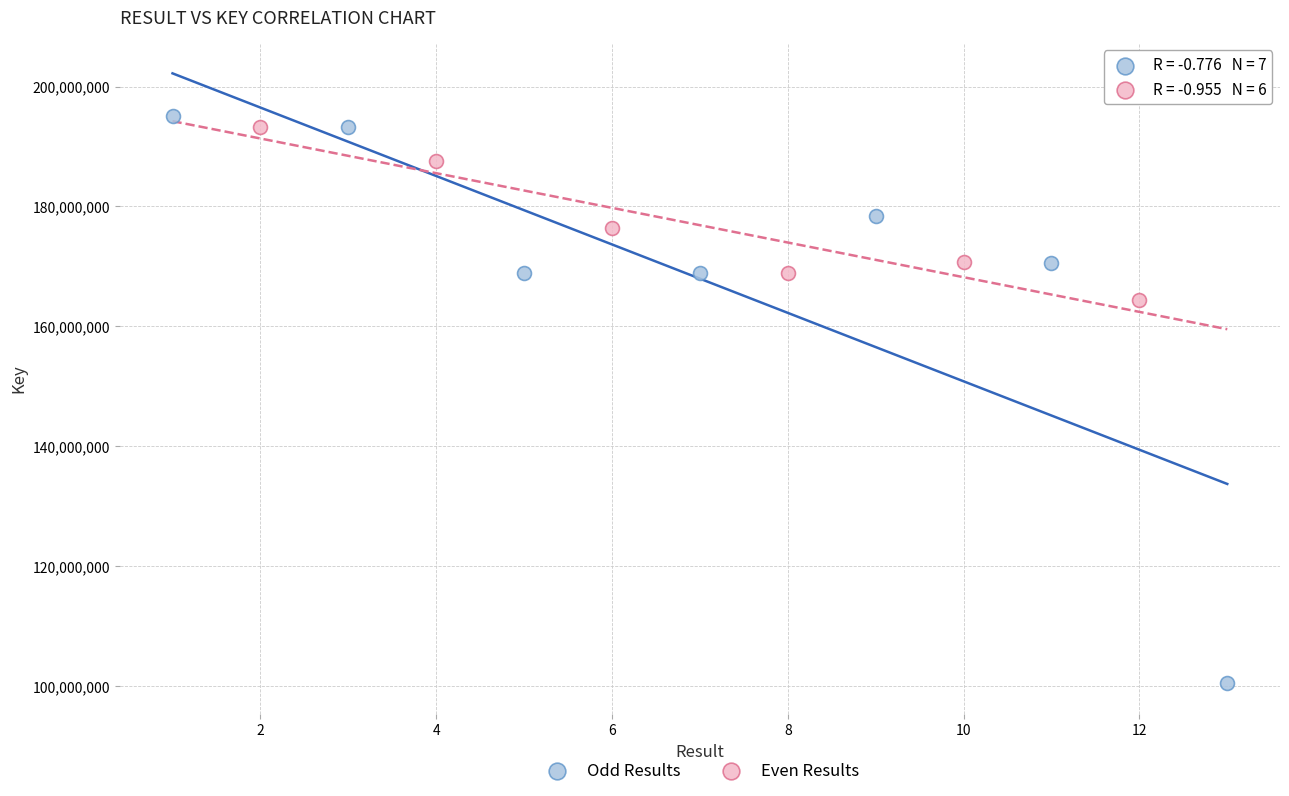

Which series contains the lowest Y value?

Odd Results